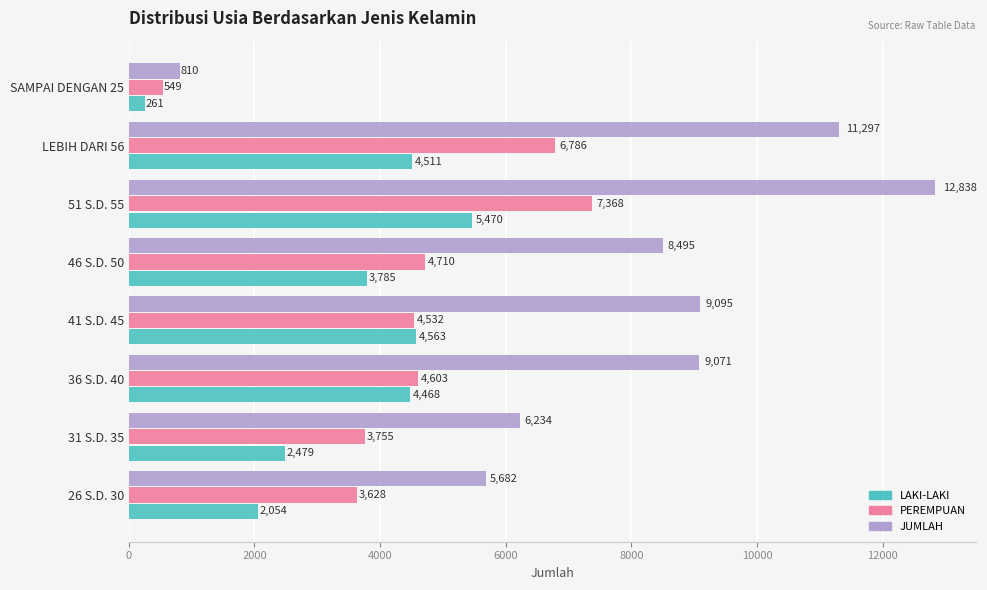

Which category has the lowest value across all series?

SAMPAI DENGAN 25